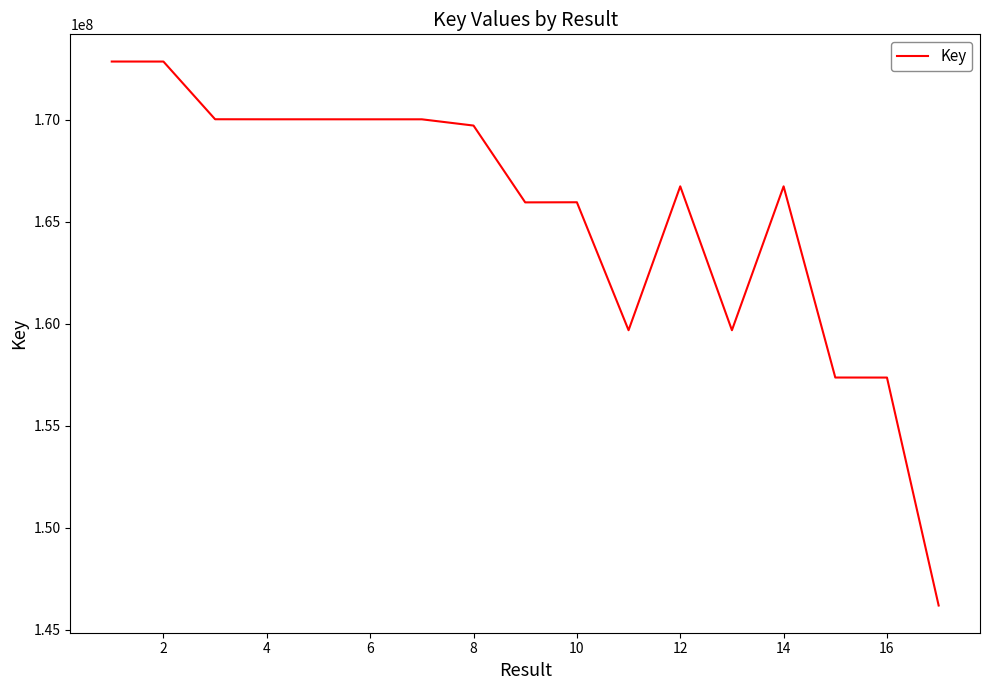

What is the difference between the maximum and minimum values?

26673568